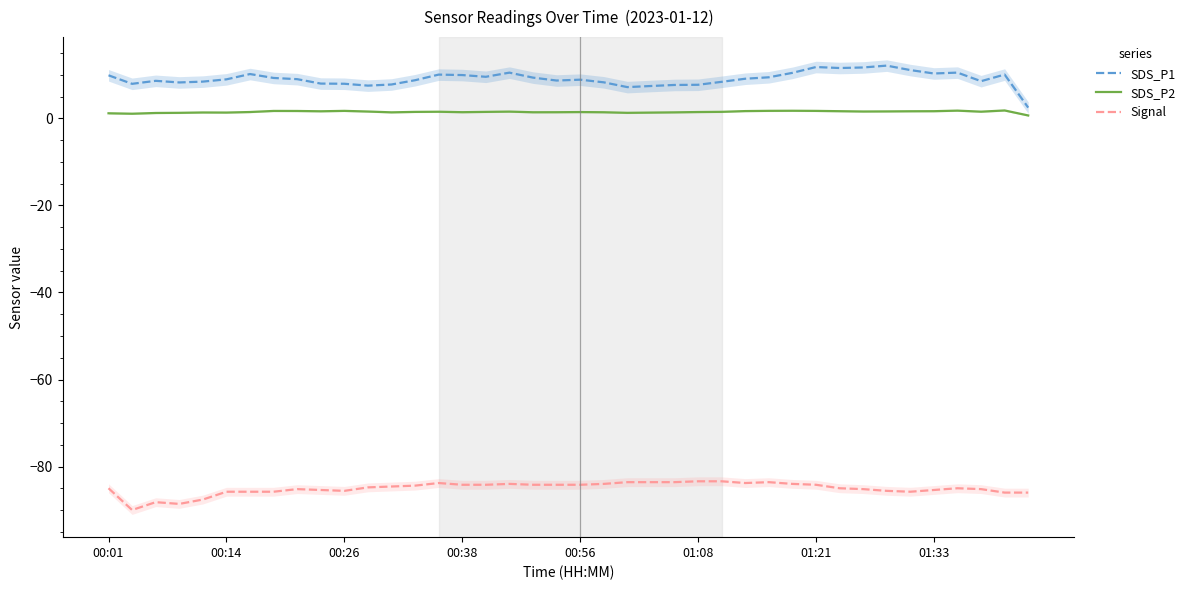

Which category has the lowest value in the SDS_P1 series?

39